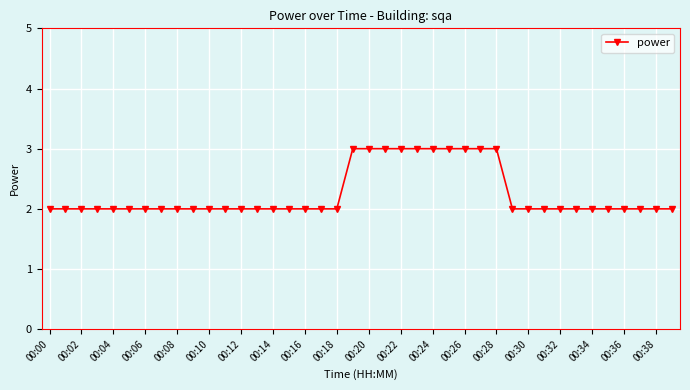

What is the value of the 26th point from the left?

3